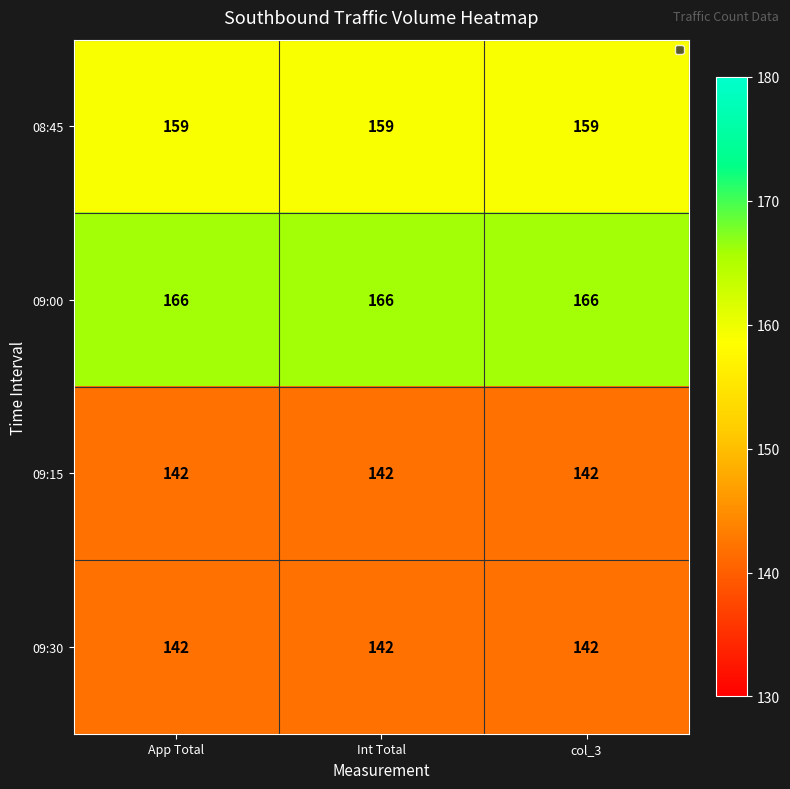

Which series has the largest total across all categories?

09:00